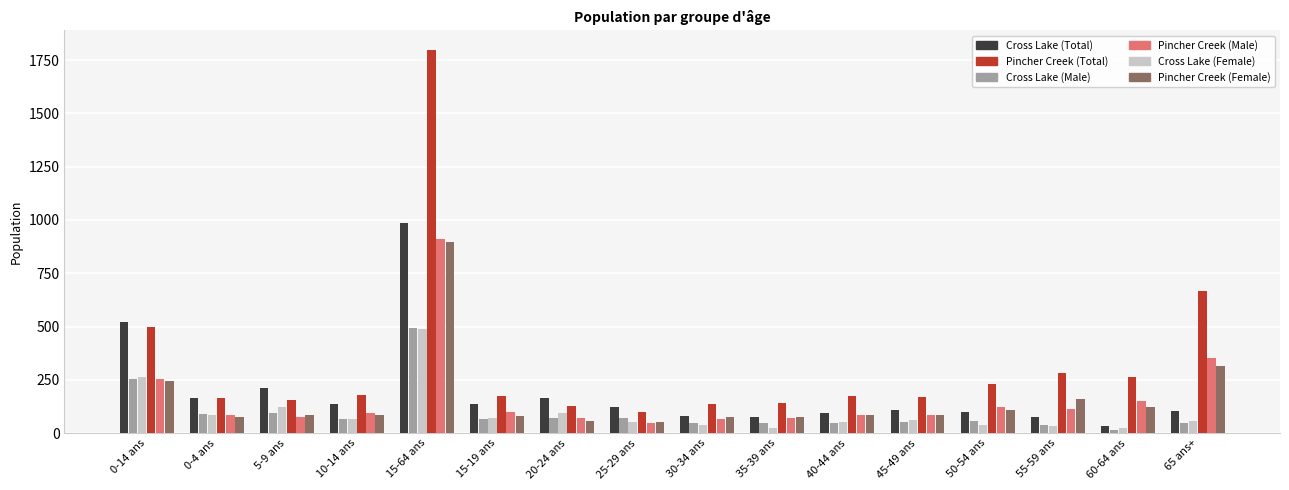

At how many categories does at least one series exceed 790?

1